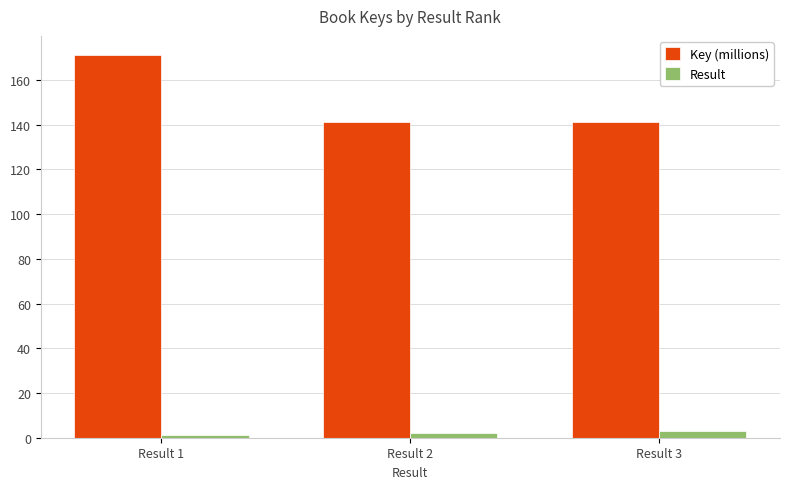

What is the value of the Result bar at the 1st from the left?

1.0